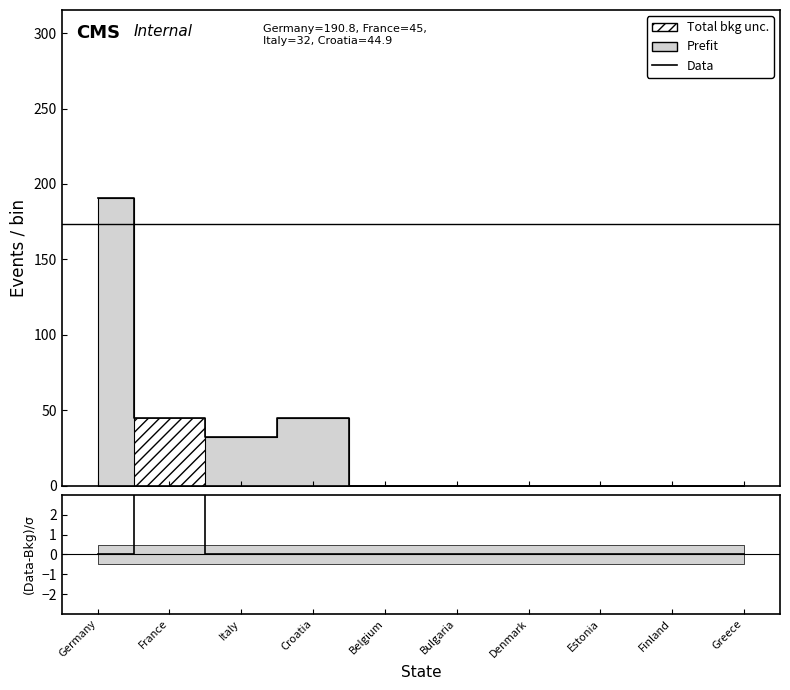

In Data, how many points are lower than both neighbors (excluding endpoints)?

1